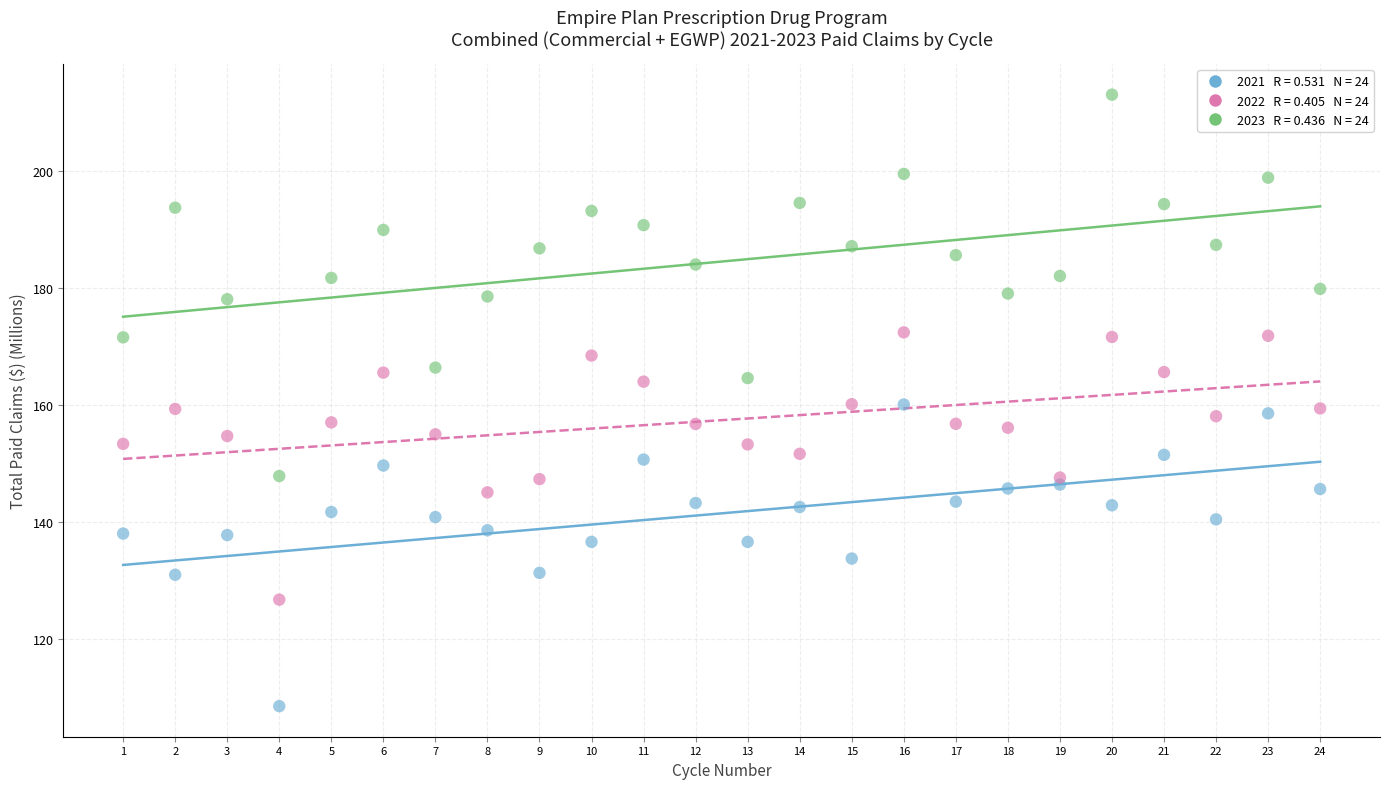

Across all data points, what is the range of X values (max minus min)?

23.0